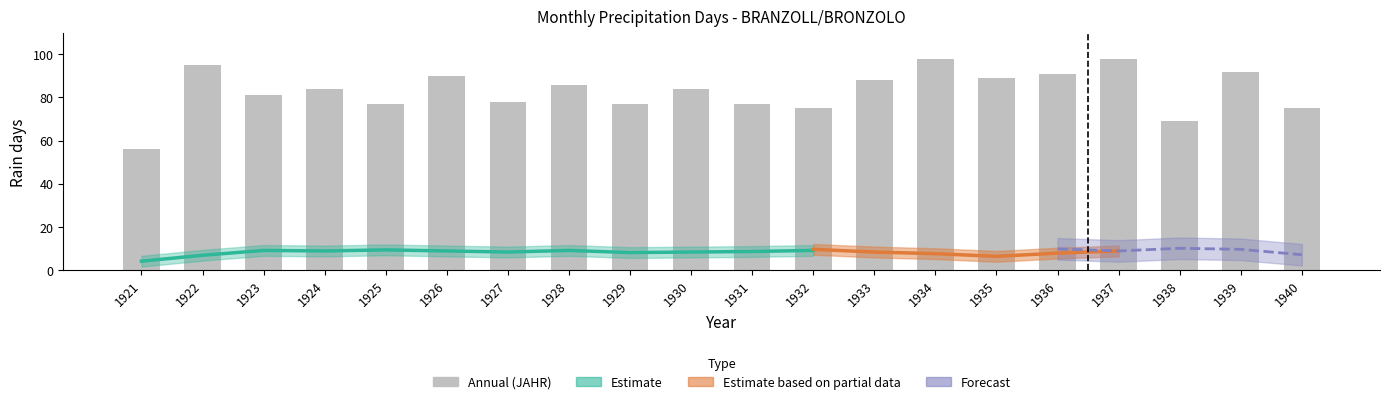

What is the difference between the values at 1940 and 1928?

11